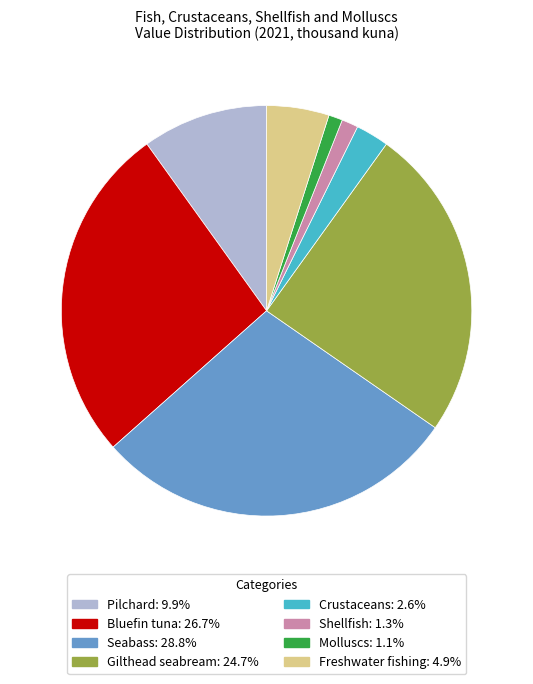

How many segments does this pie chart have?

8